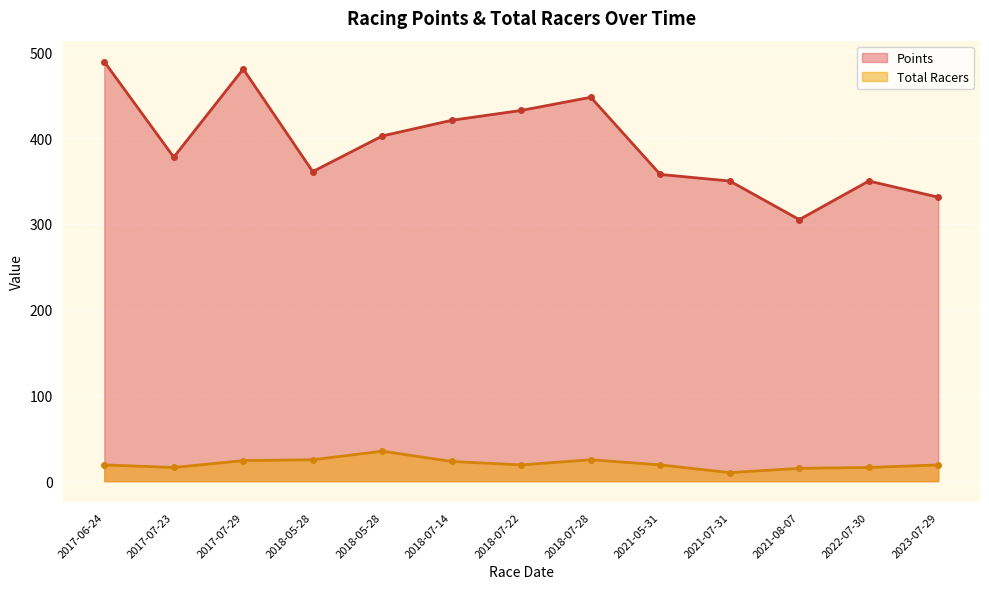

What is the minimum value for Points?

305.0